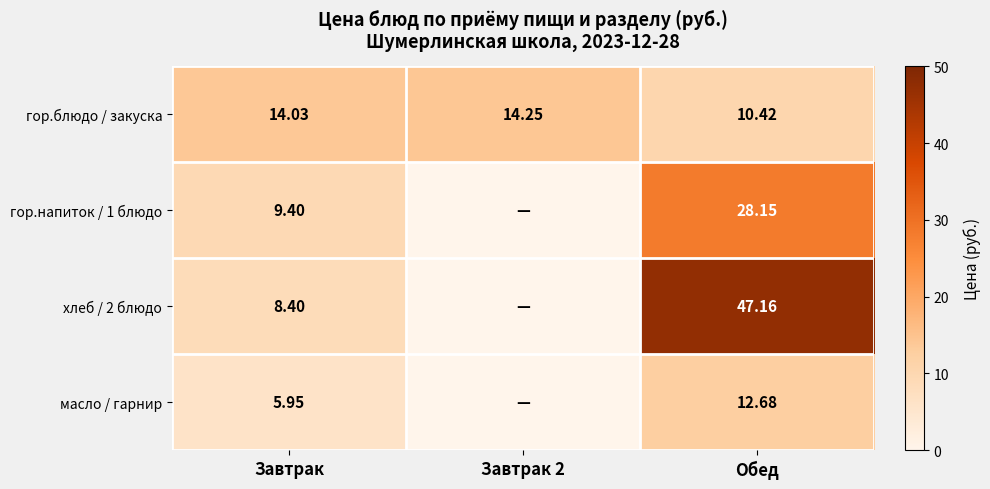

At how many categories does at least one series exceed 34?

1